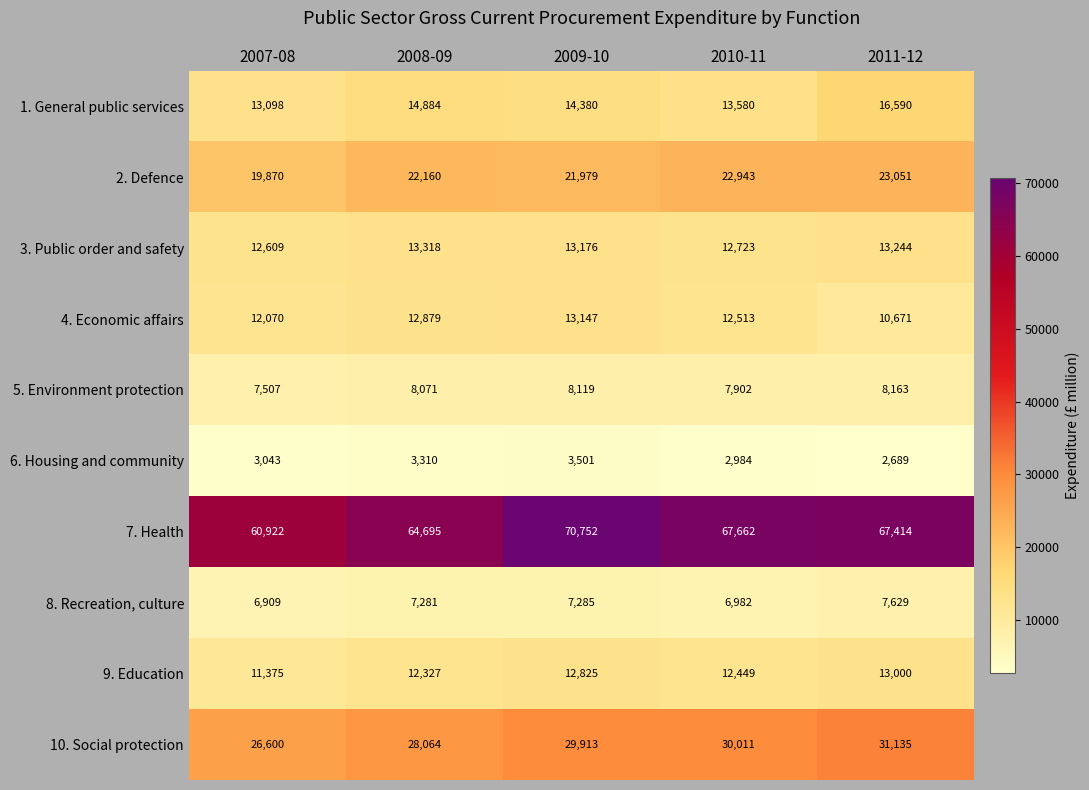

True or false: 5. Environment protection has a value of 12520 at 2007-08.

False